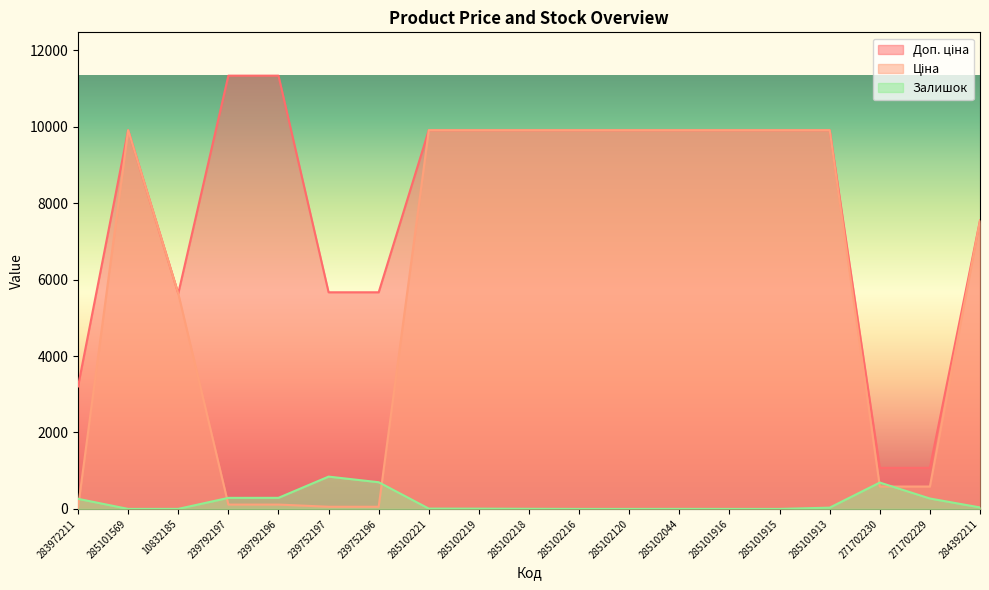

True or false: Ціна has a value of 9908.5 at 285101913.

True